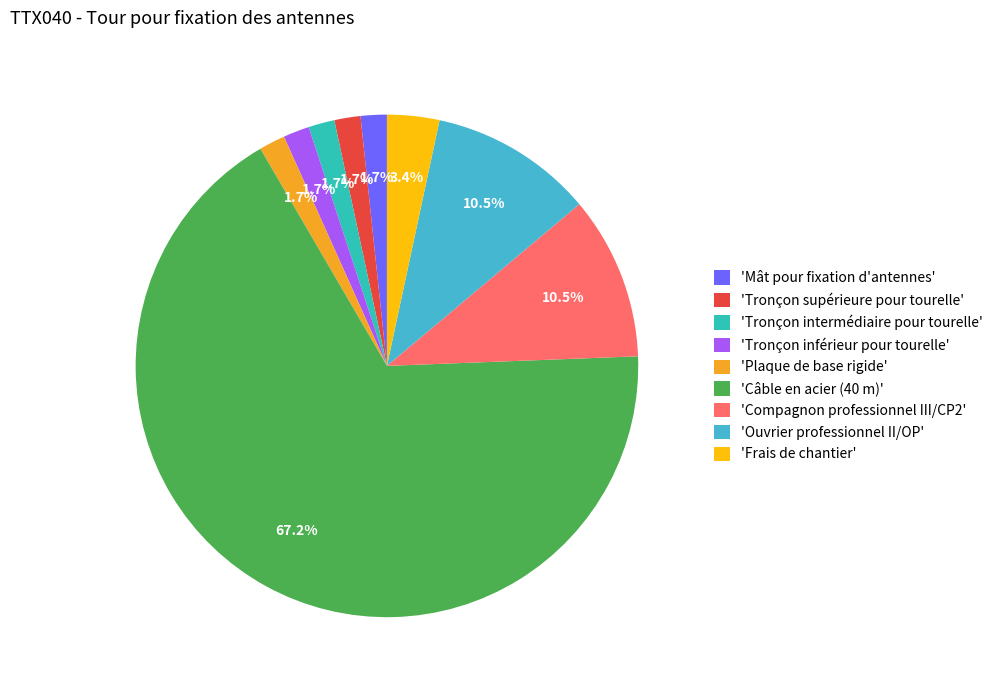

Count the number of slices in the pie.

9